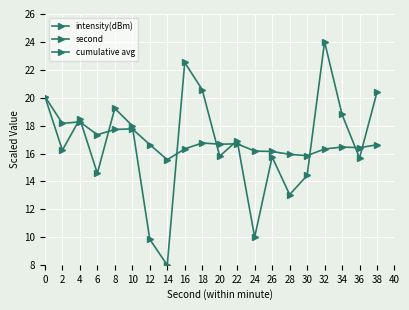

Reading left to right, extract all data points from this chart.

intensity(dBm): 20.1	16.2	18.5	14.6	19.2	18.0	9.9	8.0	22.5	20.6	15.8	16.9	10.0	15.8	13.1	14.4	24.0	18.8	15.7	20.4
second: 124.3	126.0	127.6	129.3	131.0	132.6	134.3	136.0	137.6	139.3	140.9	142.6	144.3	145.9	147.6	149.2	150.9	152.6	154.2	155.9
cumulative avg: 20.1	18.2	18.3	17.3	17.7	17.8	16.6	15.6	16.3	16.8	16.7	16.7	16.2	16.1	15.9	15.8	16.3	16.5	16.4	16.6